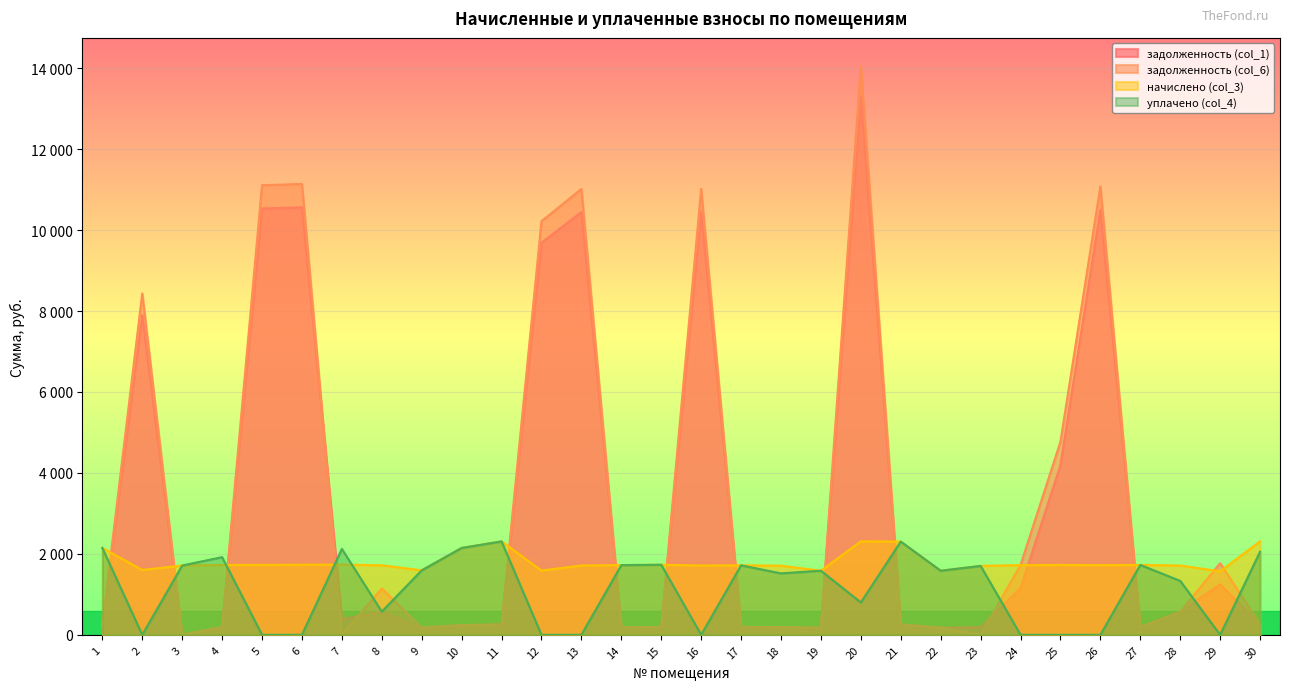

Reading right to left, extract all data points from this chart.

задолженность (col_1): 256.5	1247.3	570.8	191.9	10504.2	4194.7	1151.7	189.2	176.0	256.0	13276.7	176.0	189.7	190.8	10445.9	192.4	191.3	10445.9	9689.4	256.5	238.5	177.0	572.4	385.8	10562.4	10533.2	191.9	0.0	7900.8	238.5
задолженность (col_6): 256.5	1770.4	570.8	191.9	11078.2	4770.3	1725.7	0.0	176.0	256.0	14046.3	176.0	189.7	190.8	11016.8	192.4	191.3	11016.8	10218.9	256.5	238.5	177.0	1144.8	0.0	11139.5	11108.8	191.9	0.0	8435.1	237.9
начислено (col_3): 2308.7	1569.3	1712.4	1726.7	1722.0	1726.7	1722.0	1702.9	1583.6	2303.9	2308.7	1583.6	1707.7	1717.2	1712.4	1731.5	1722.0	1712.4	1588.4	2308.7	2146.5	1593.2	1717.2	1736.3	1731.5	1726.7	1726.7	1712.4	1602.7	2146.5
уплачено (col_4): 2052.2	0.0	1331.9	1726.7	0.0	0.0	0.0	1702.9	1583.6	2303.9	800.0	1583.6	1517.9	1717.2	0.0	1731.5	1722.0	0.0	0.0	2308.7	2146.5	1593.2	572.4	2122.1	0.0	0.0	1918.6	1712.4	0.0	2147.1